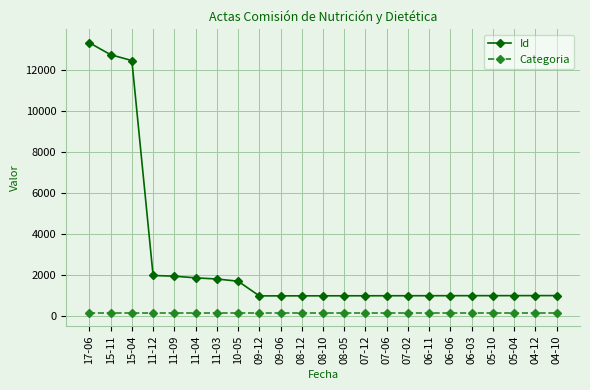

Which series has the largest range (max minus min)?

Id